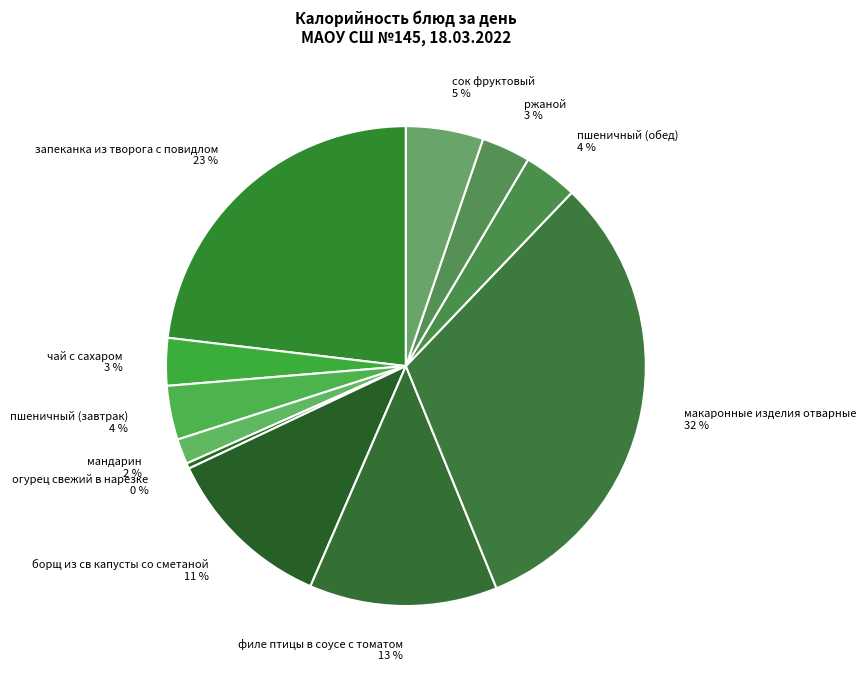

Which slice is the smallest?

огурец свежий в нарезке